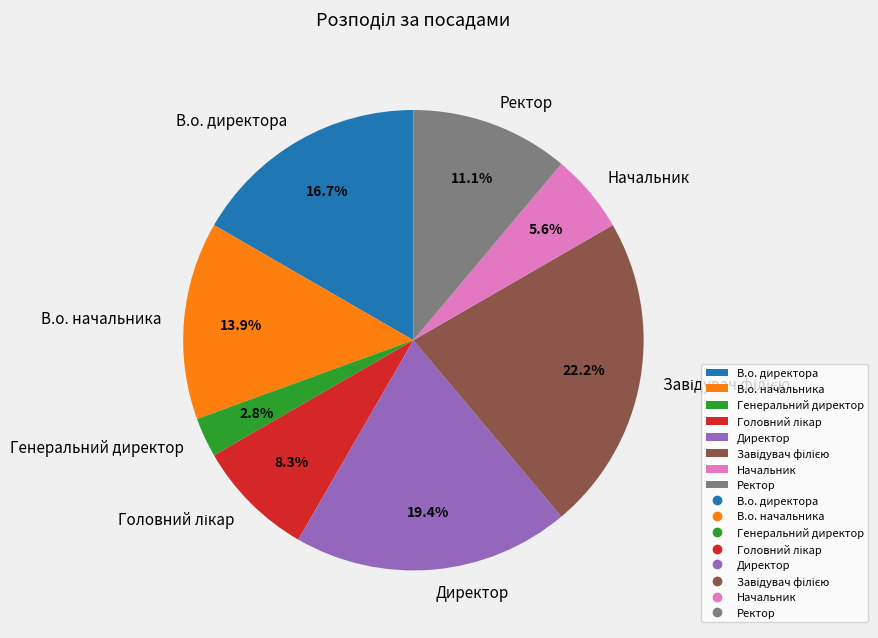

How many segments does this pie chart have?

8